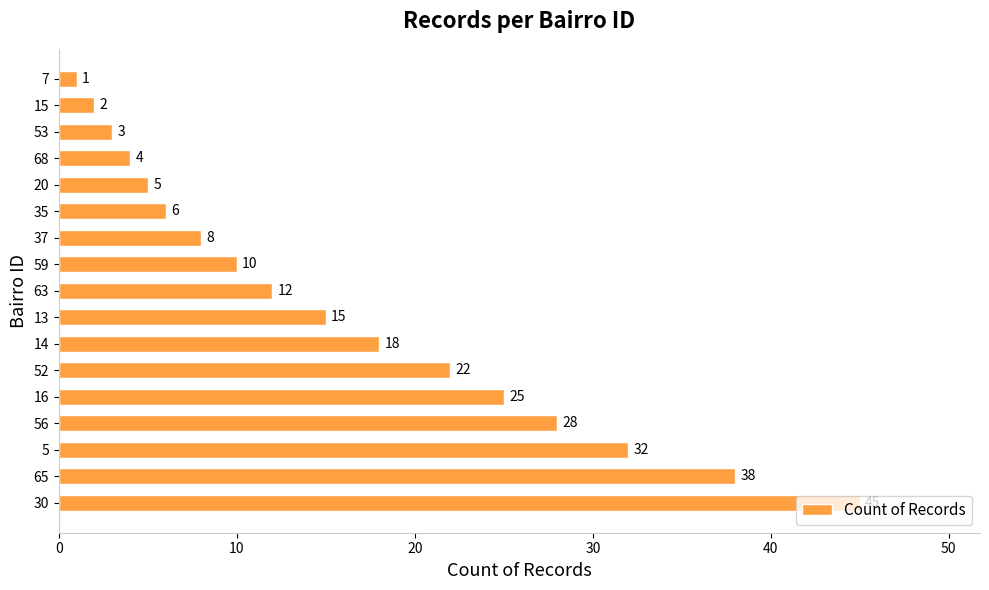

Rank the categories by value from highest to lowest.

30, 65, 5, 56, 16, 52, 14, 13, 63, 59, 37, 35, 20, 68, 53, 15, 7